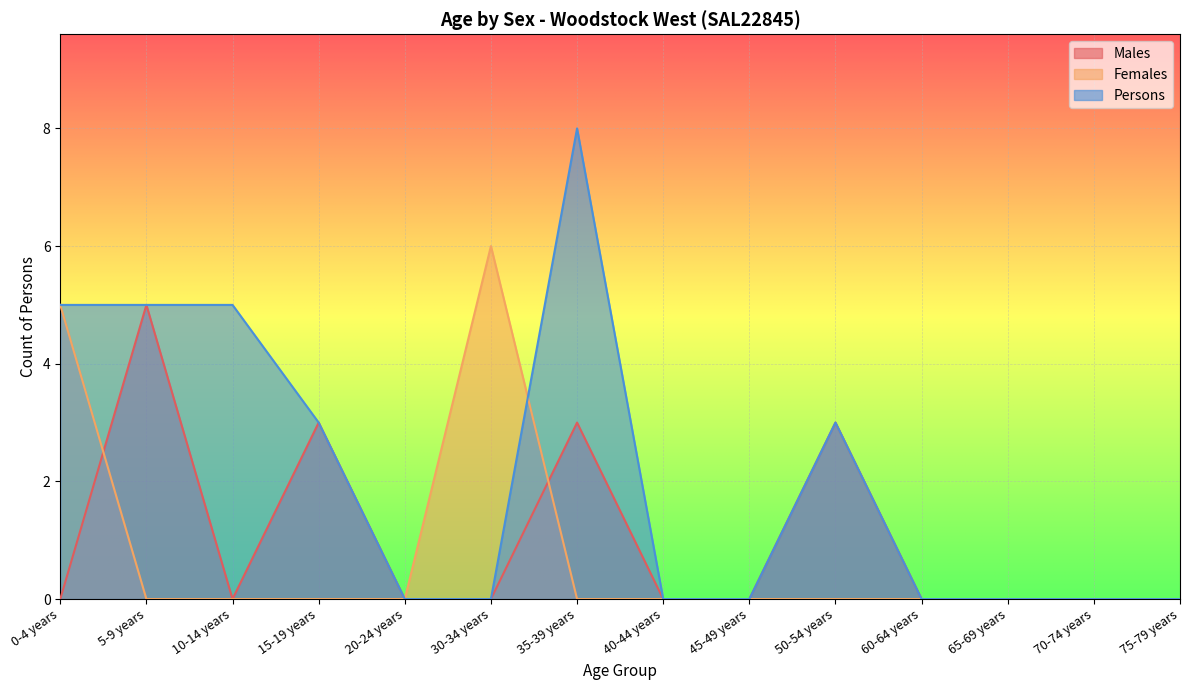

Is it true that Persons equals 5 at 5-9 years?

True